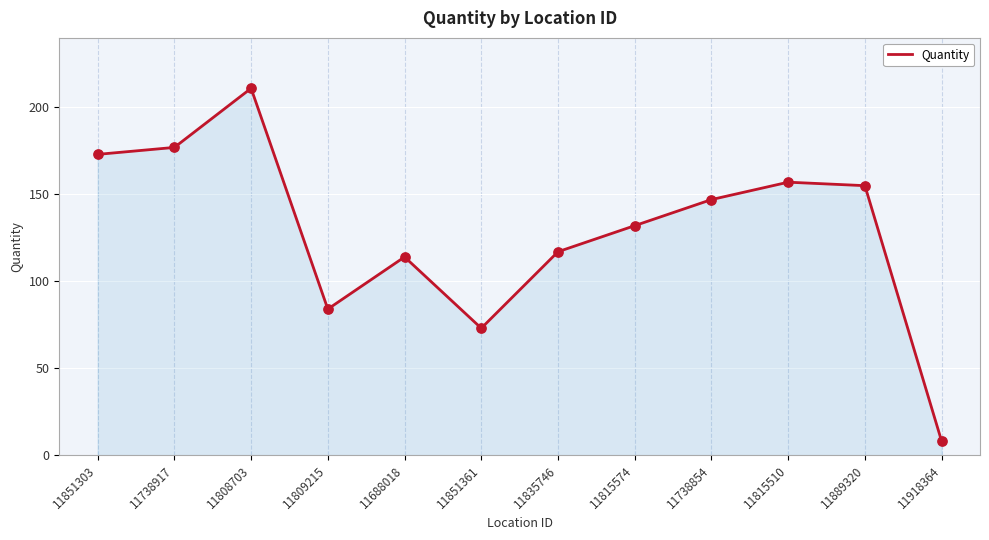

What is the change in value from 11809215 to 11851361?

-11